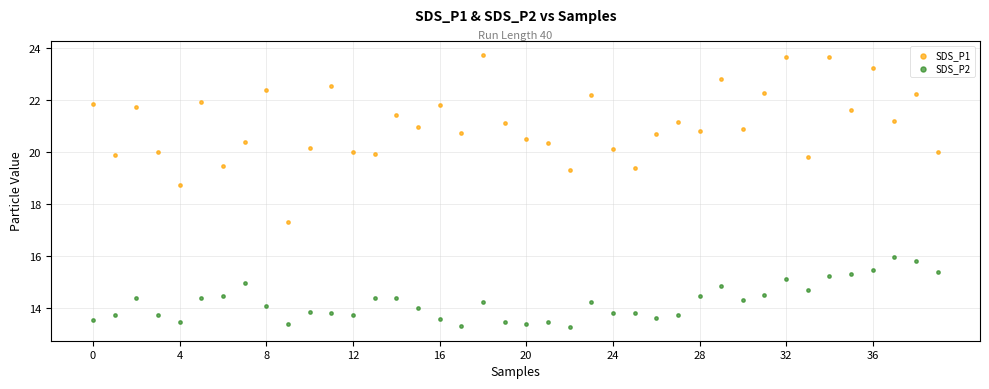

Across all data points, what is the range of Y values (max minus min)?

10.5